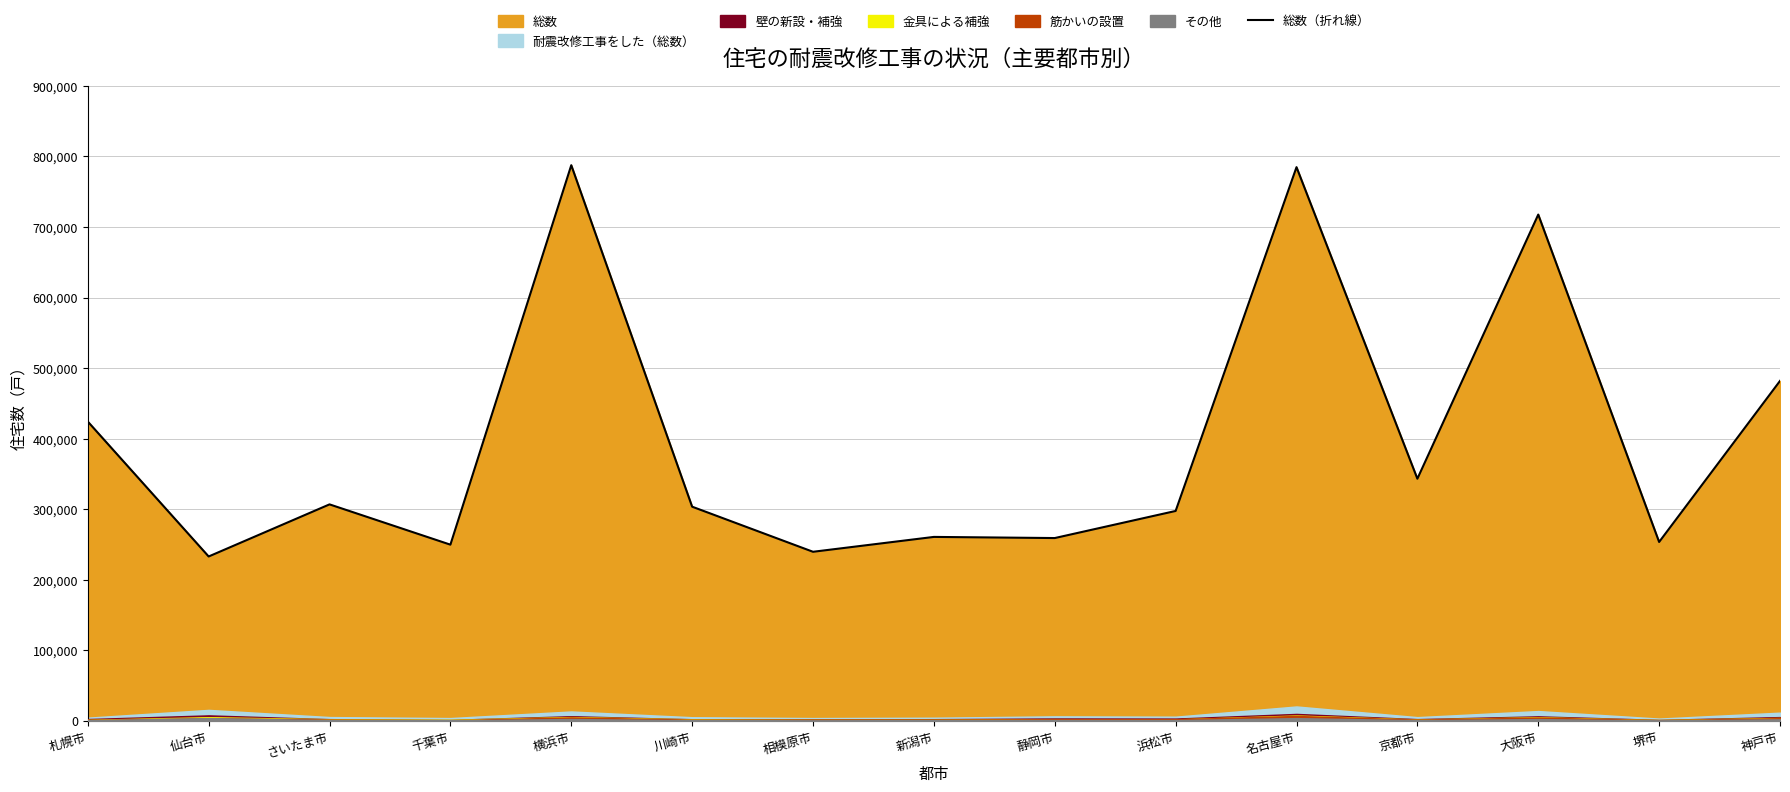

What is the sum of the values at 横浜市 and 堺市?

1041190